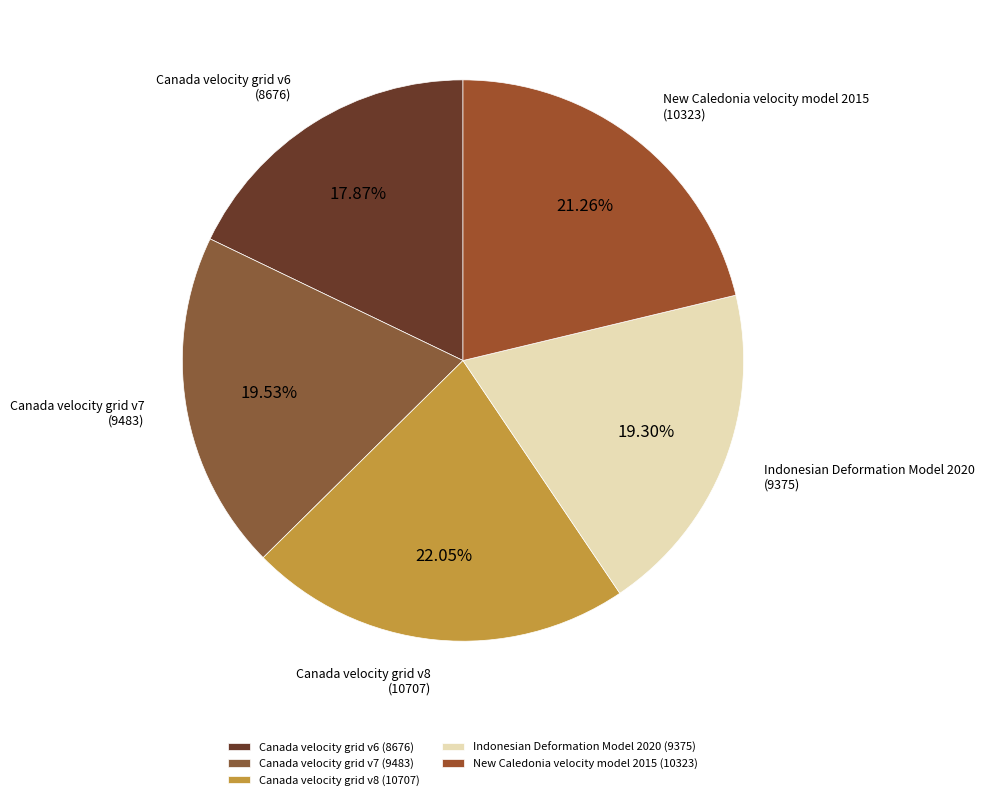

Is it true that Canada velocity grid v7 is 29% of the pie?

False